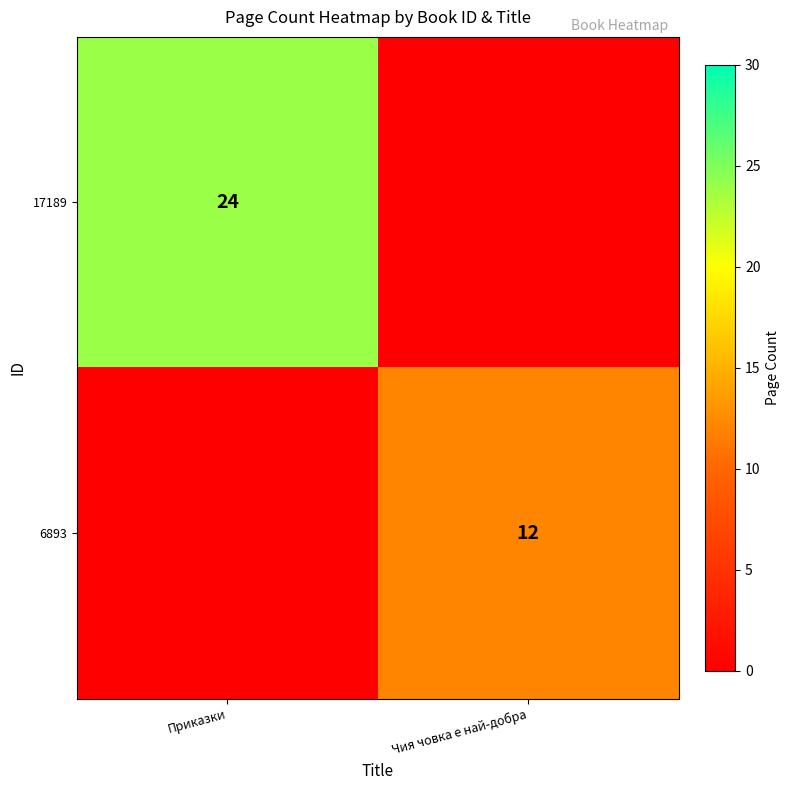

True or false: 17189 has a value of 24 at Приказки.

True